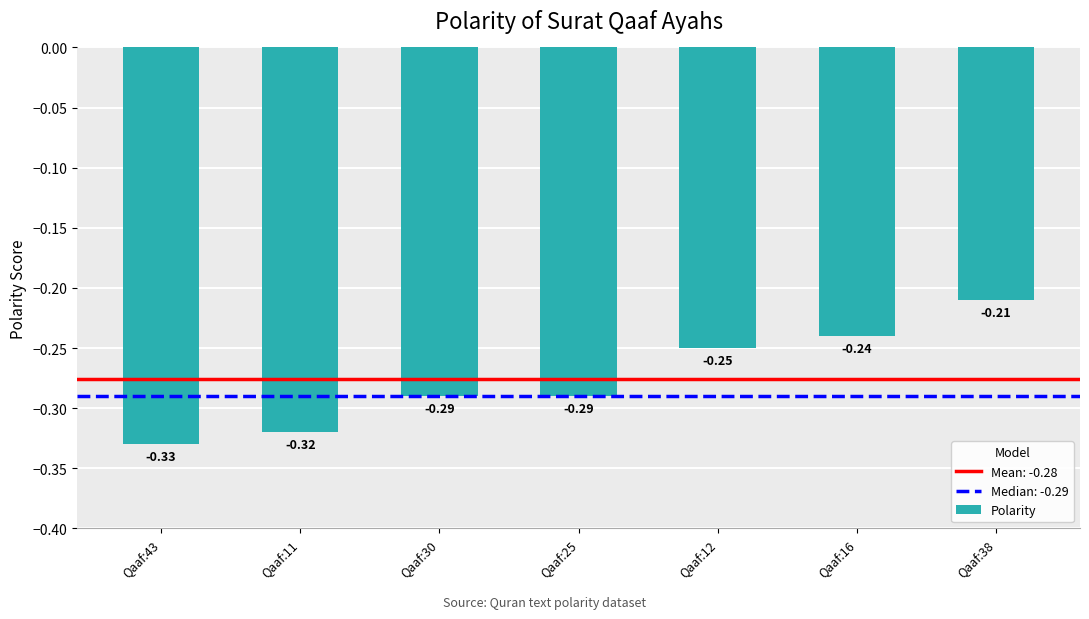

At which category does the chart reach its minimum across all series?

Qaaf:43